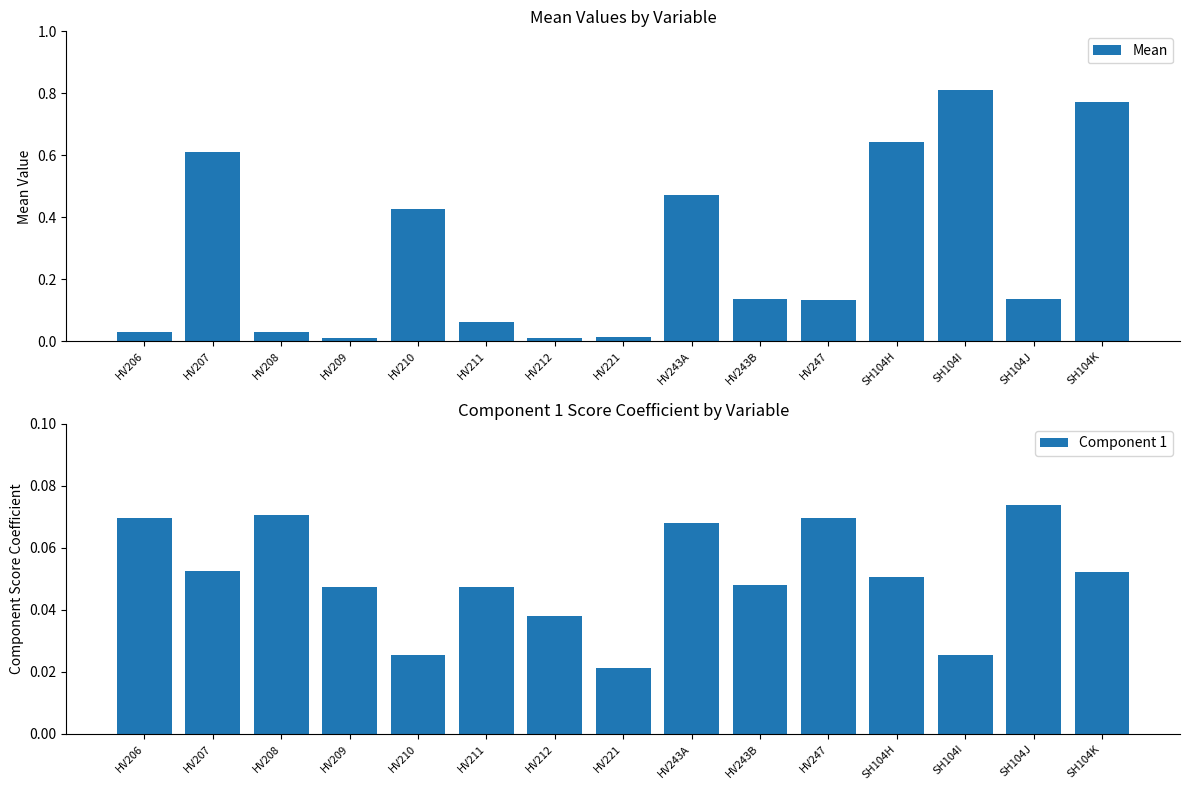

The Component 1 series shows 0.0 at HV210. True or false?

True